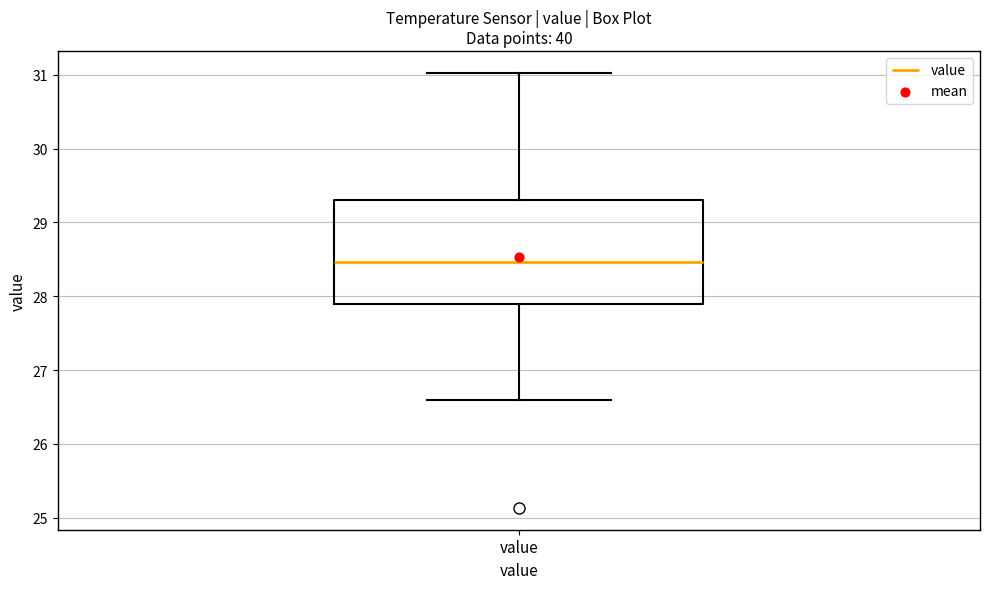

Transcribe this box plot: give where the median line is, the range the box spans, and where the two whiskers end, as read against the y-axis. The values are not printed on the chart, so give them approximately, as read against the axis.

median 28.5, box 27.9 to 29.3, whiskers 26.6 to 31.0